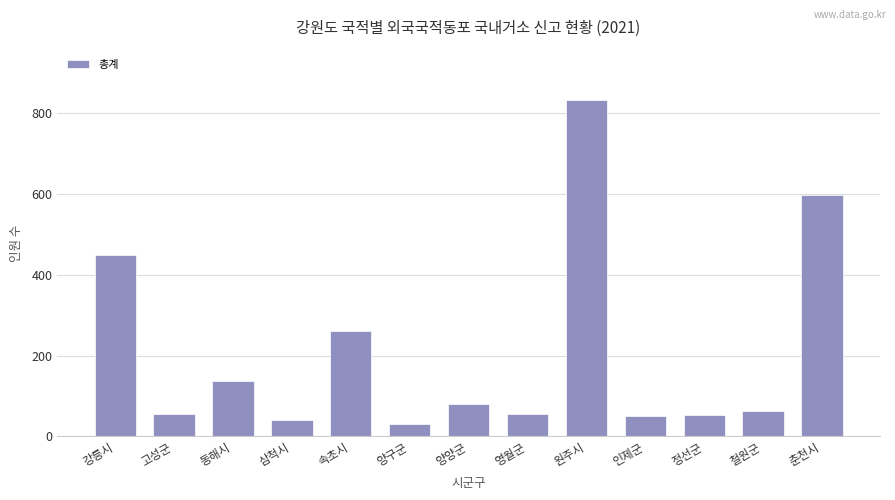

Is it true that the value at 동해시 is 136?

True